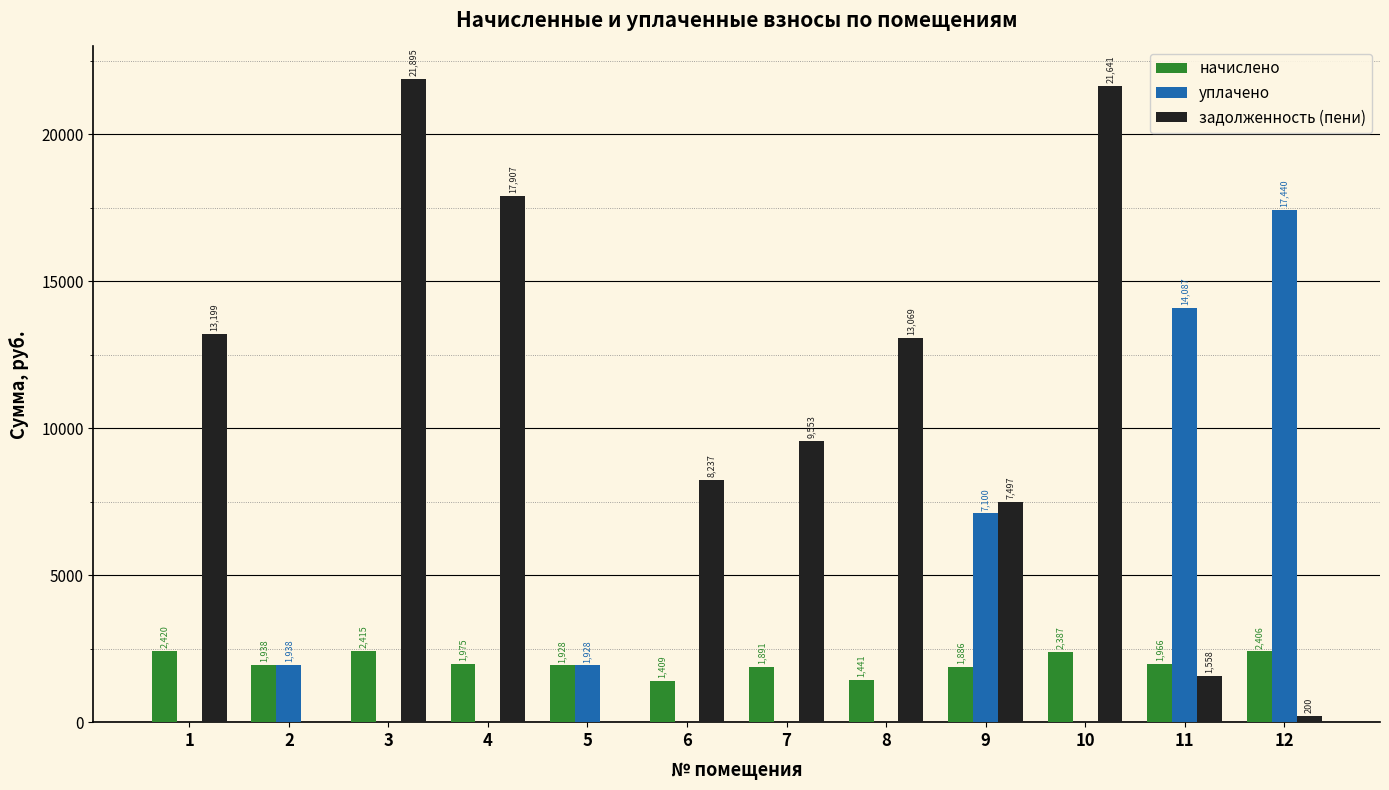

What is the sum of all начислено values?

24059.9